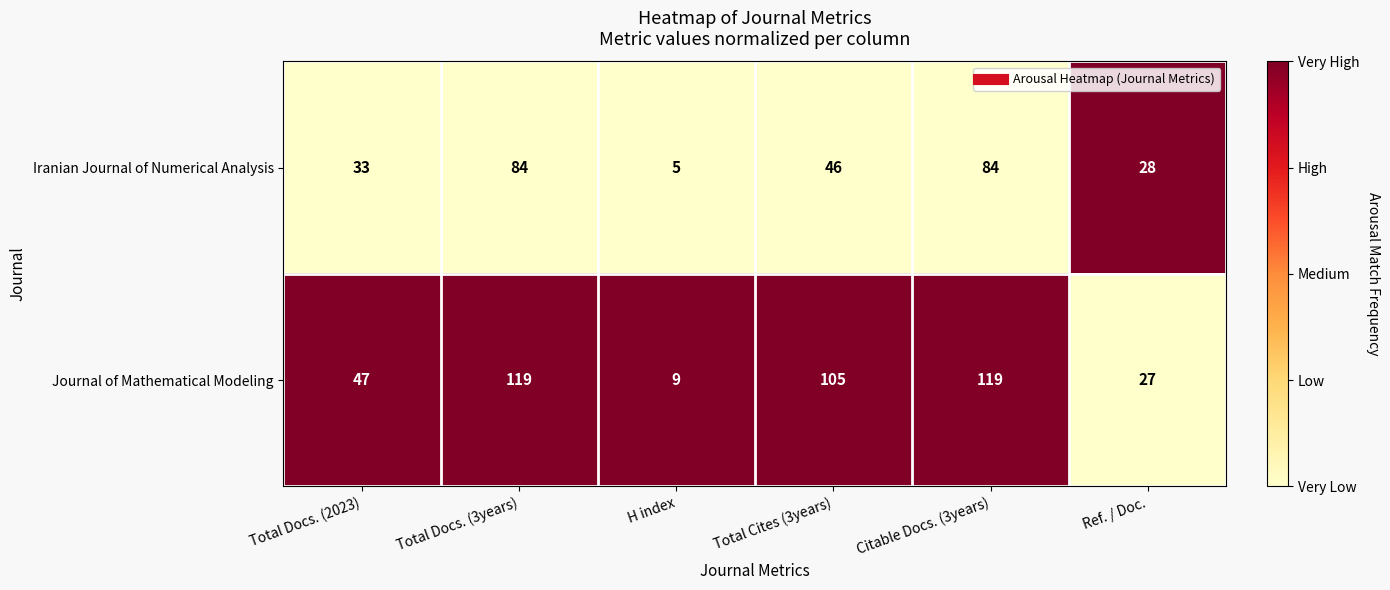

Which series has the largest total across all categories?

Journal of Mathematical Modeling